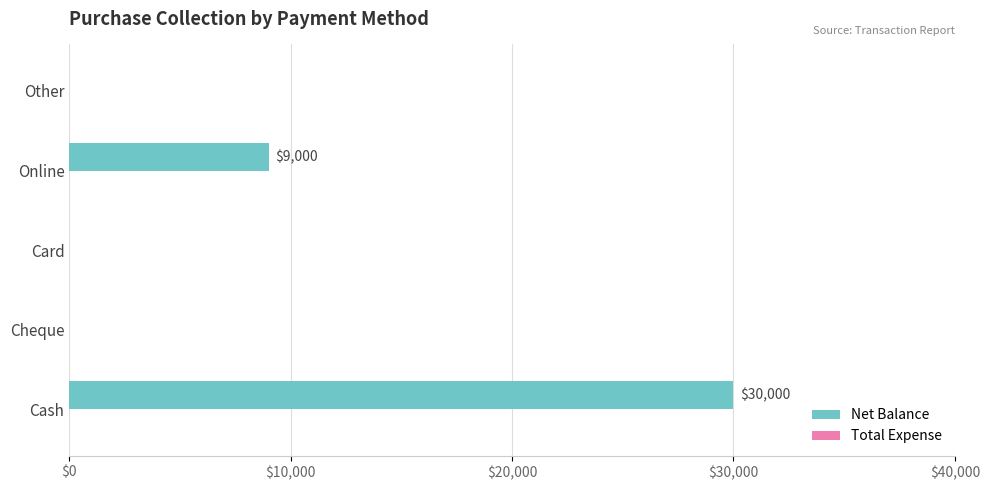

Which has a higher value, Cash or Card?

Cash